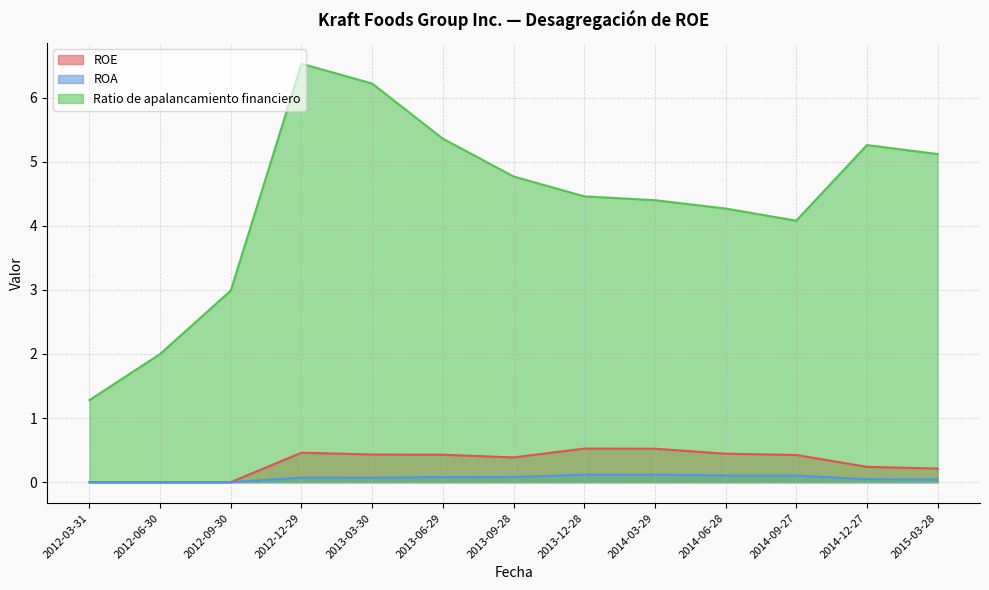

How many lines are shown in the chart?

3